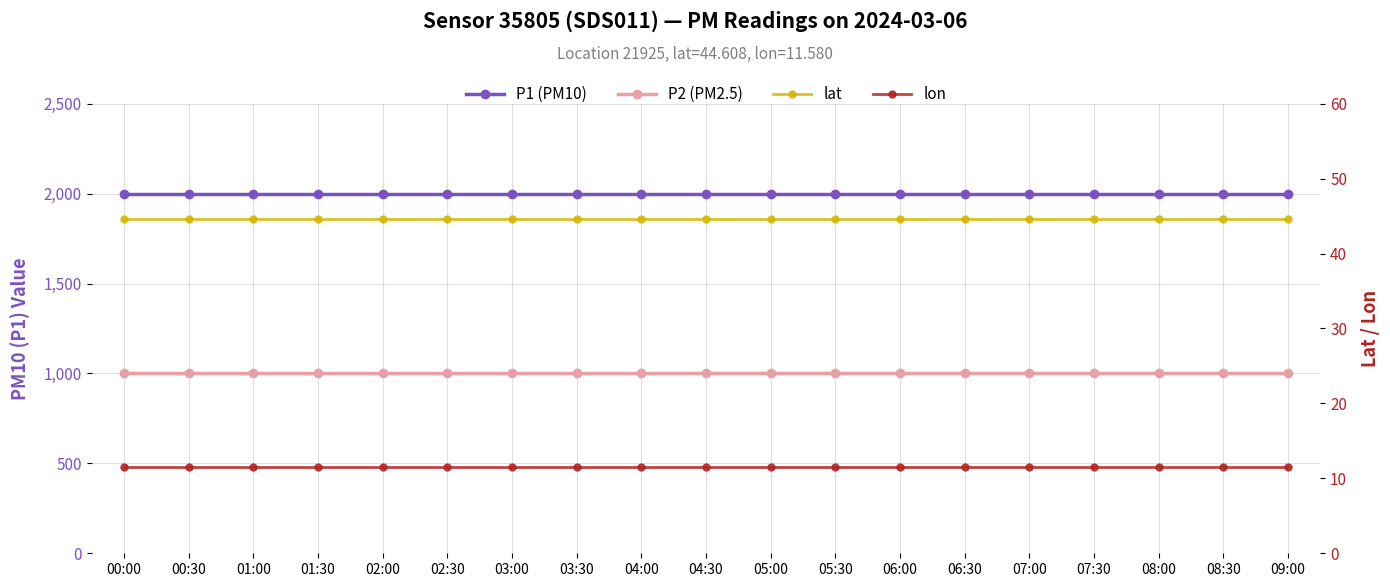

How many lines are shown in the chart?

4